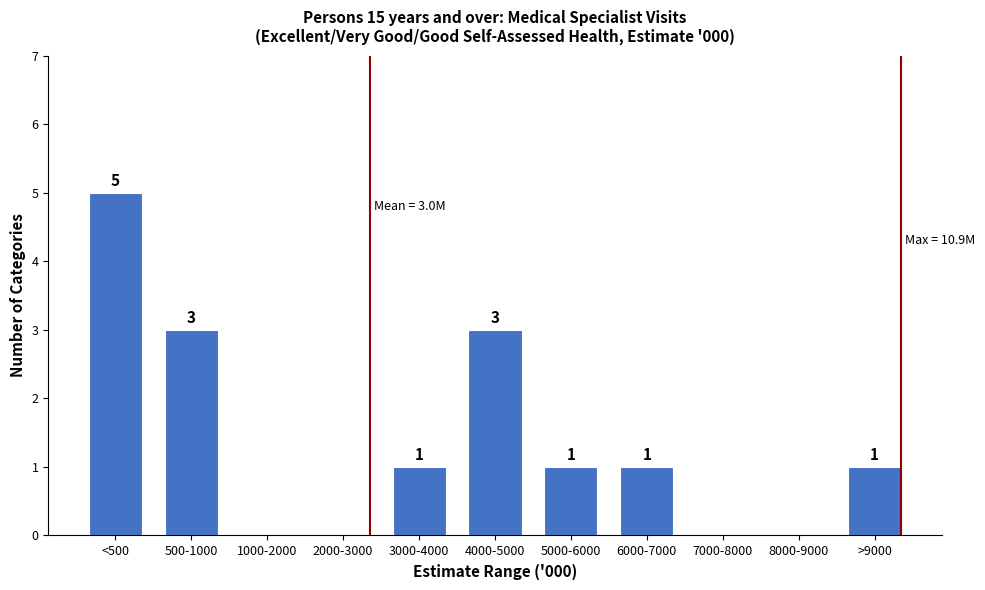

Reading left to right, extract all data points from this chart.

<500=5	500-1000=3	1000-2000=0	2000-3000=0	3000-4000=1	4000-5000=3	5000-6000=1	6000-7000=1	7000-8000=0	8000-9000=0	>9000=1